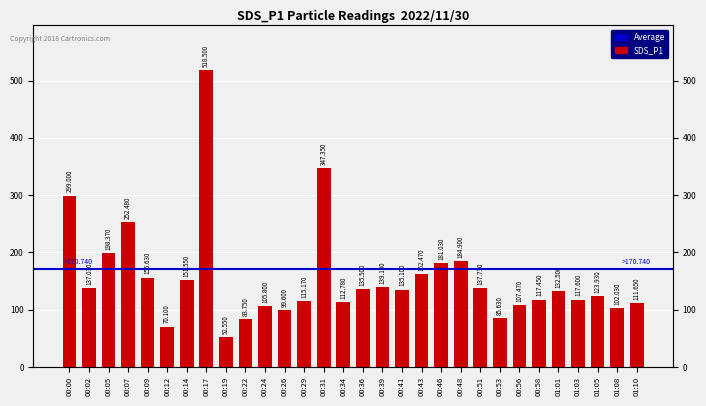

Where is the data nearest to the value 285?

00:00